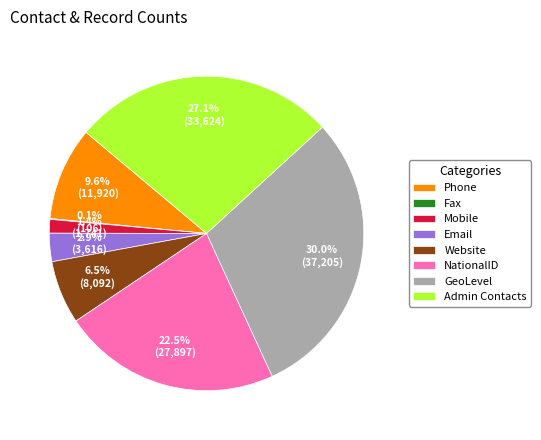

To the nearest percent, what portion does Email represent?

3%